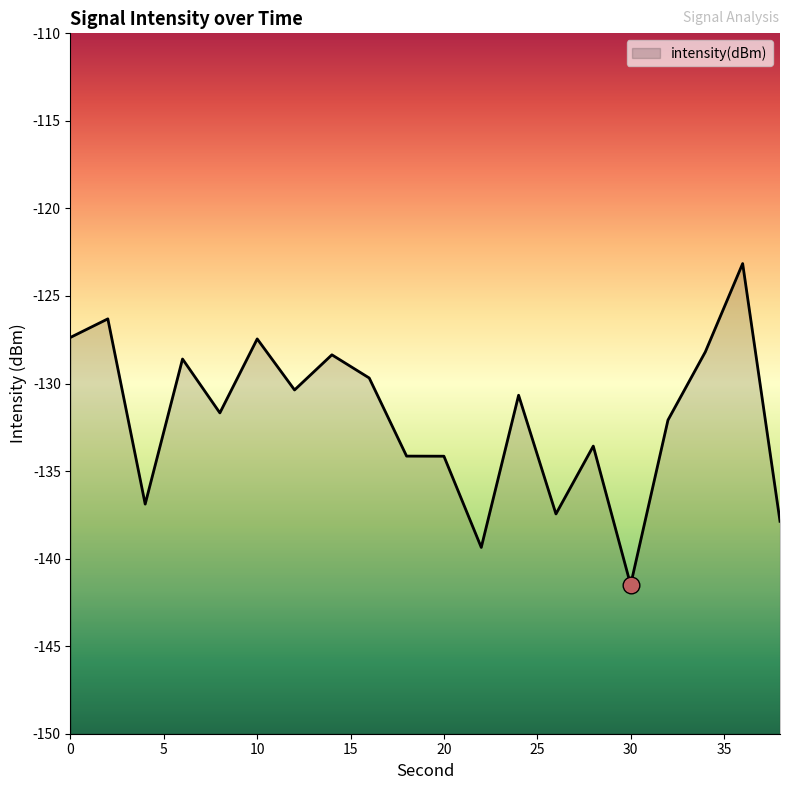

Does the chart display data point markers on the line(s)?

No